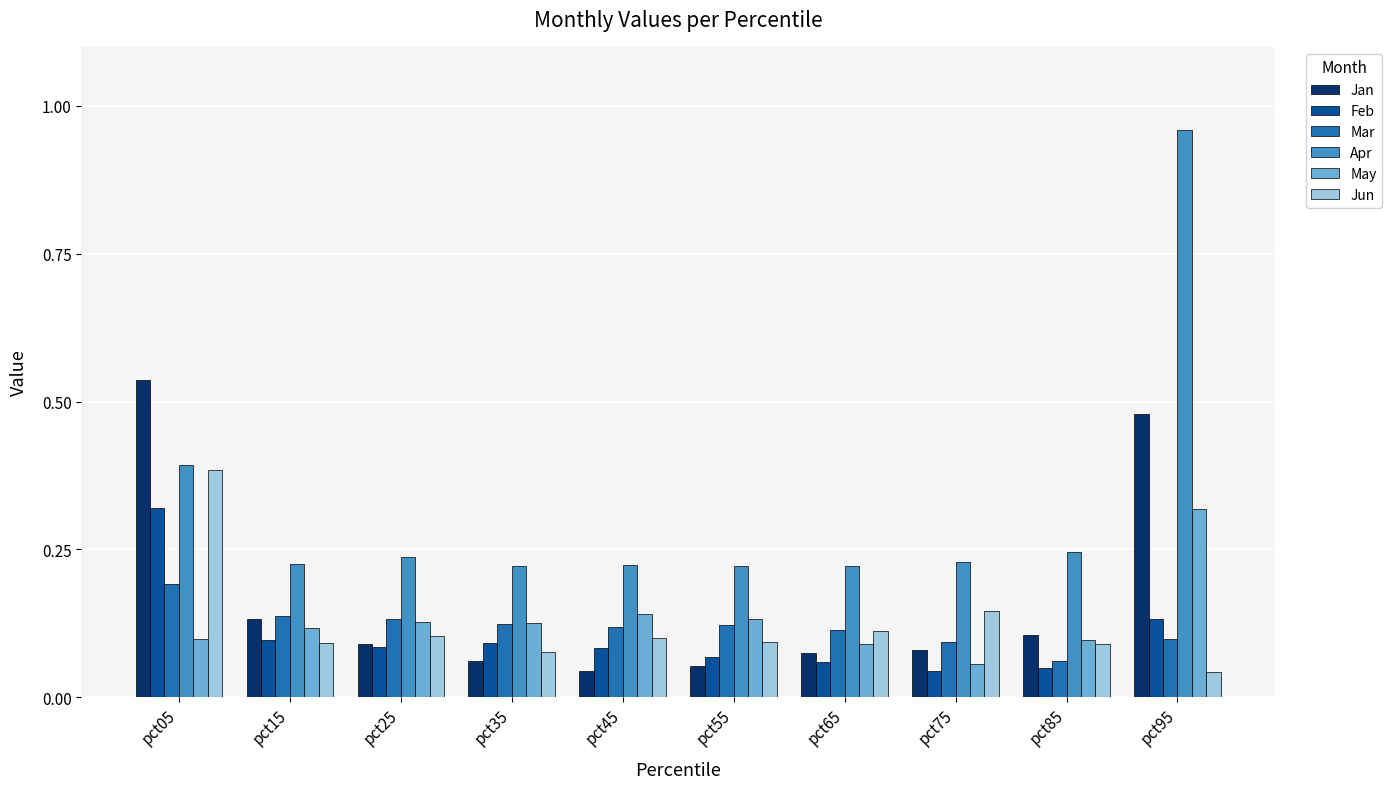

At which category is the sum across all series the highest?

pct95